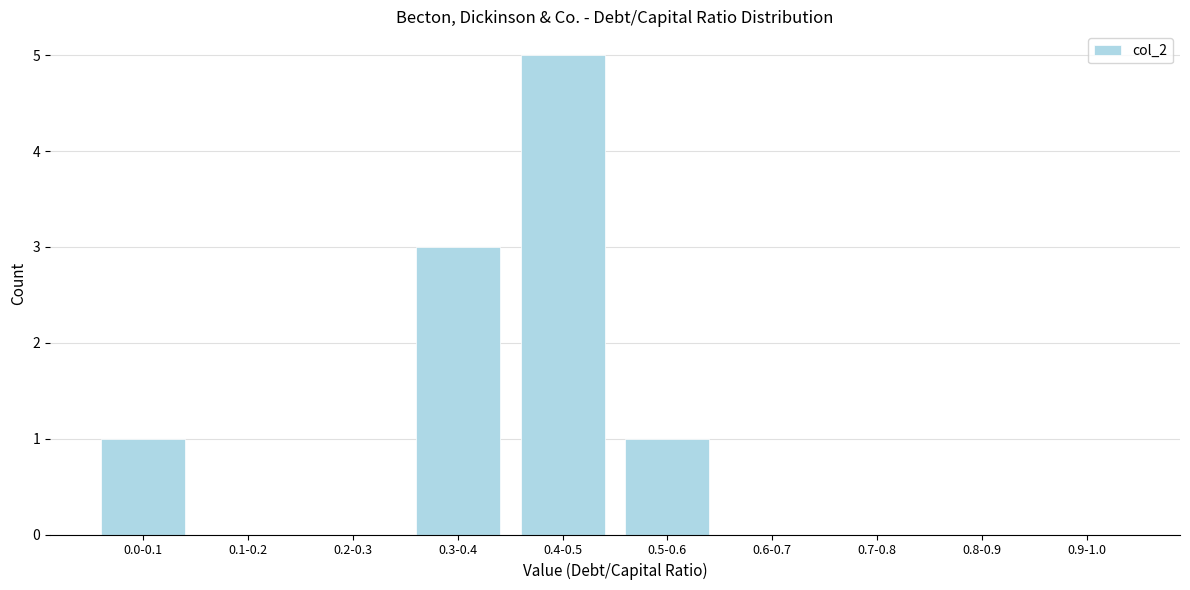

Reading right to left, transcribe all the data shown in this chart.

0.9-1.0=0	0.8-0.9=0	0.7-0.8=0	0.6-0.7=0	0.5-0.6=1	0.4-0.5=5	0.3-0.4=3	0.2-0.3=0	0.1-0.2=0	0.0-0.1=1